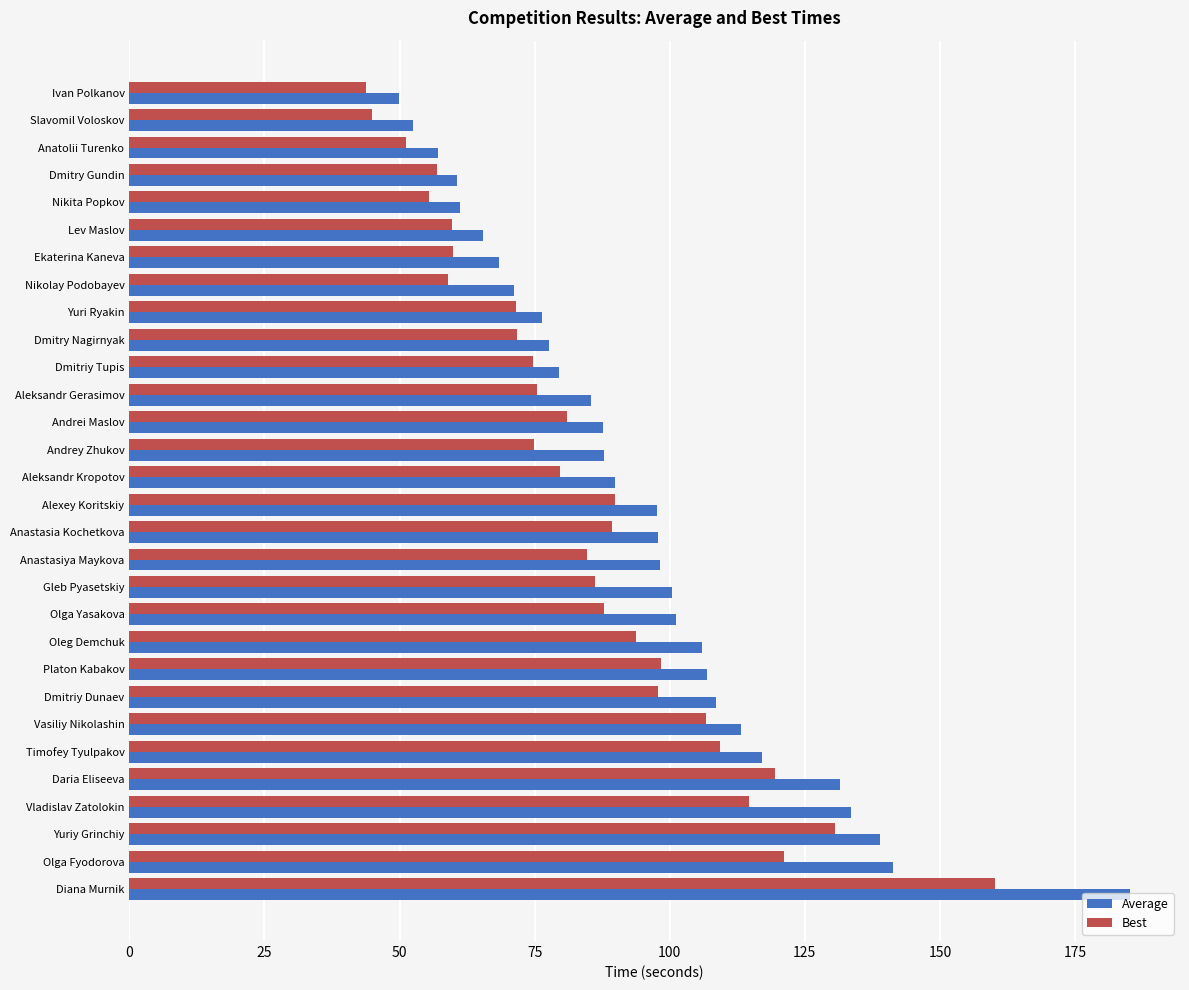

Rank the series by their average value, from lowest to highest.

Best, Average